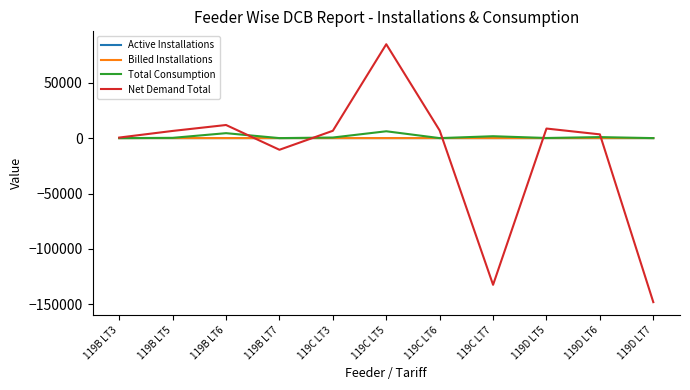

Does the chart have visible grid lines?

No